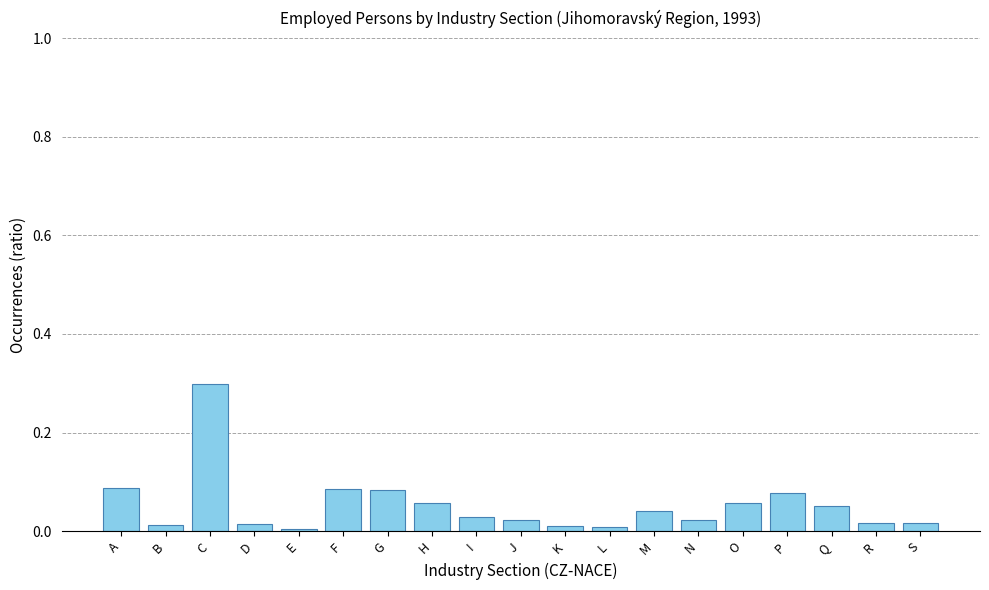

What is the change in value from D to G?

+0.1